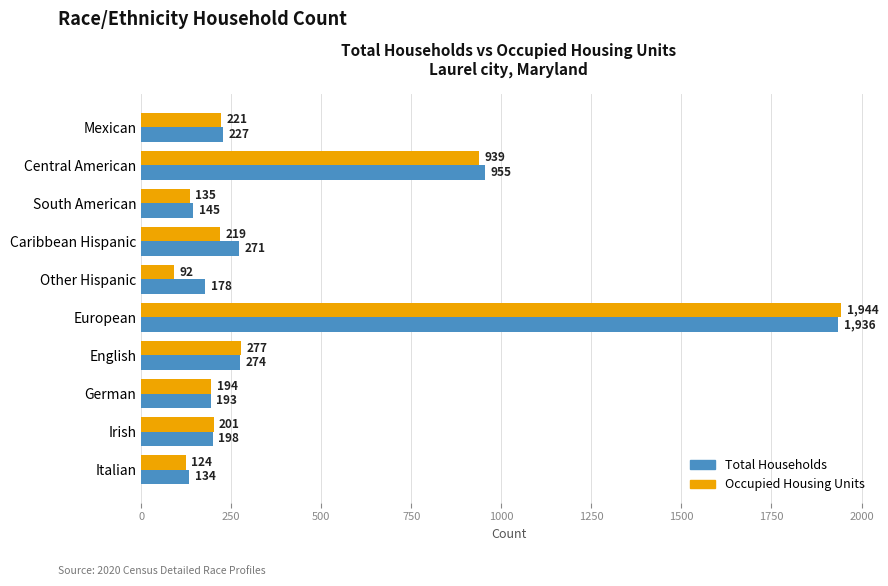

Read the Total Households value at German, to the nearest 100.

200